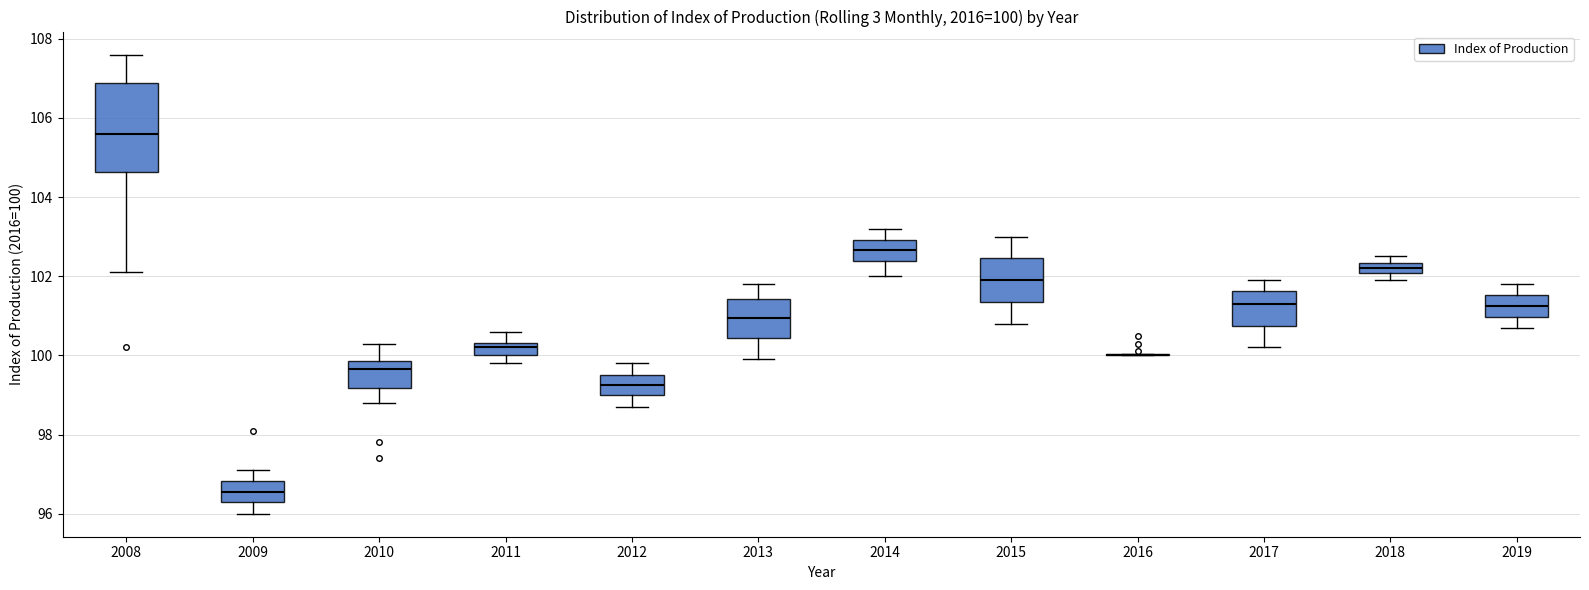

Comparing the boxes themselves (not the whiskers), which one is the tallest?

2008